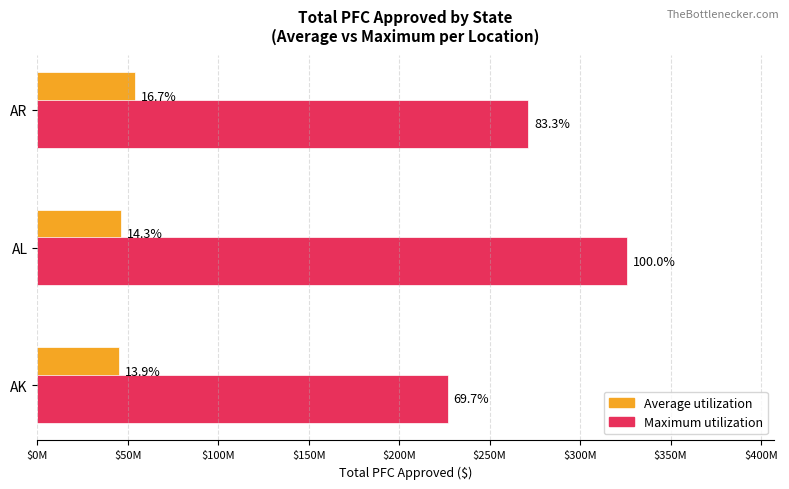

What are all the series names shown in the legend?

Average utilization, Maximum utilization